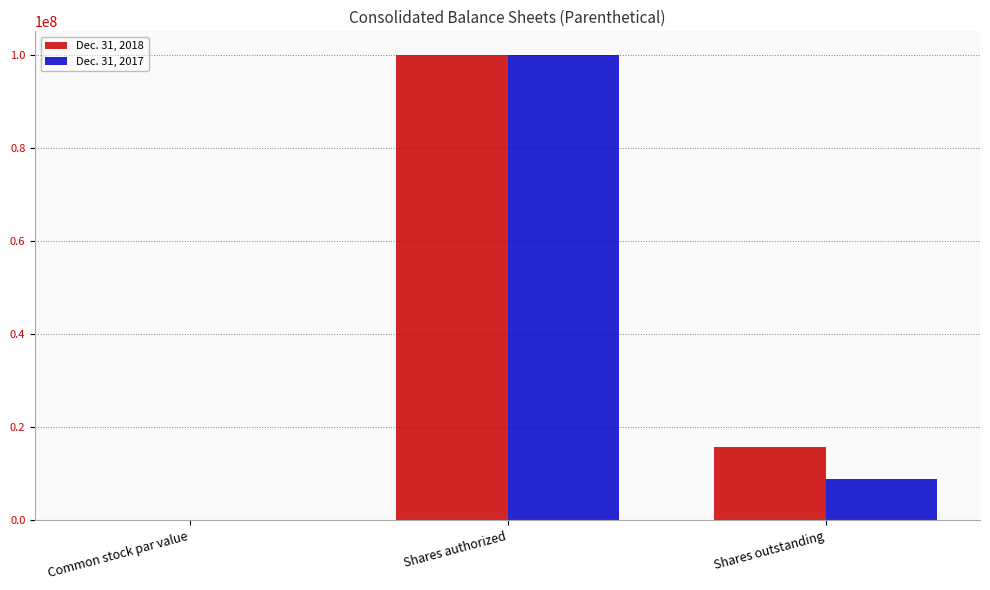

What are all the series names shown in the legend?

Dec. 31, 2018, Dec. 31, 2017